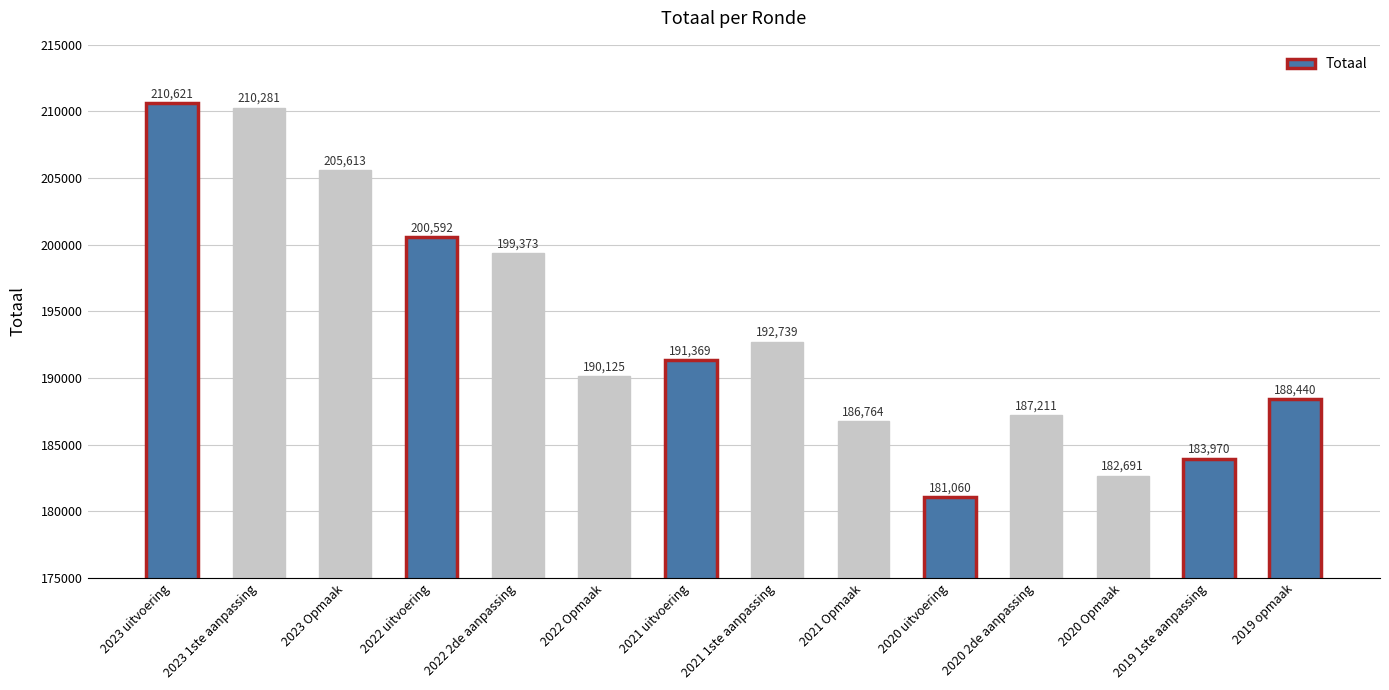

Which label corresponds to the smallest value in the chart?

2020 uitvoering